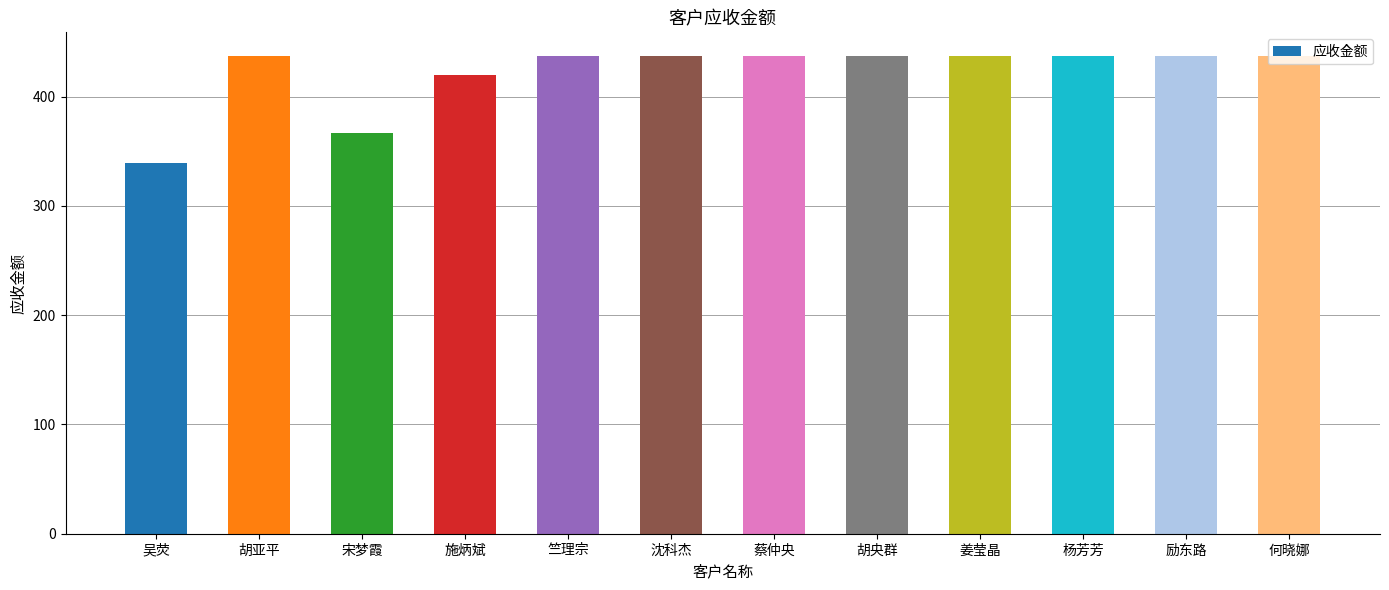

What is the label of the 8th bar from the left?

胡央群